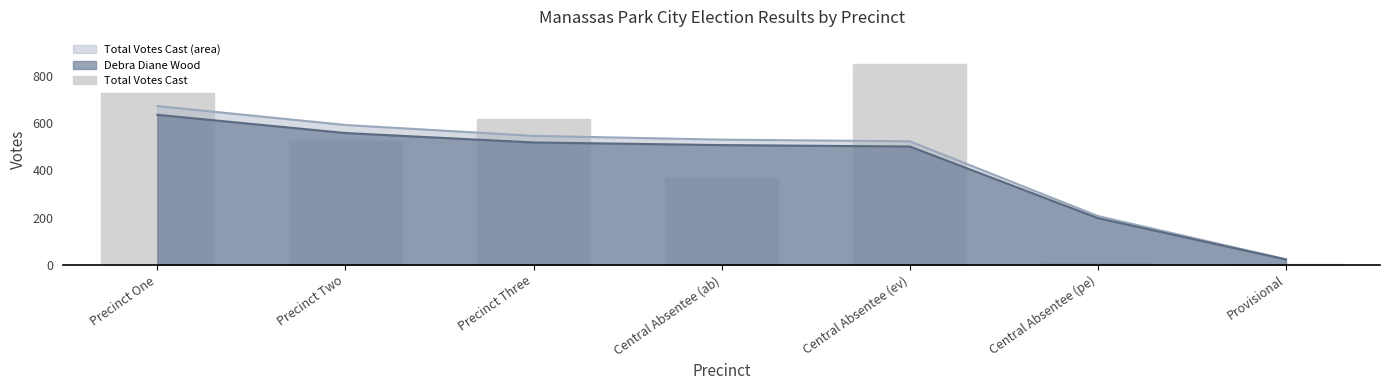

The value at Precinct Two is 523. True or false?

True